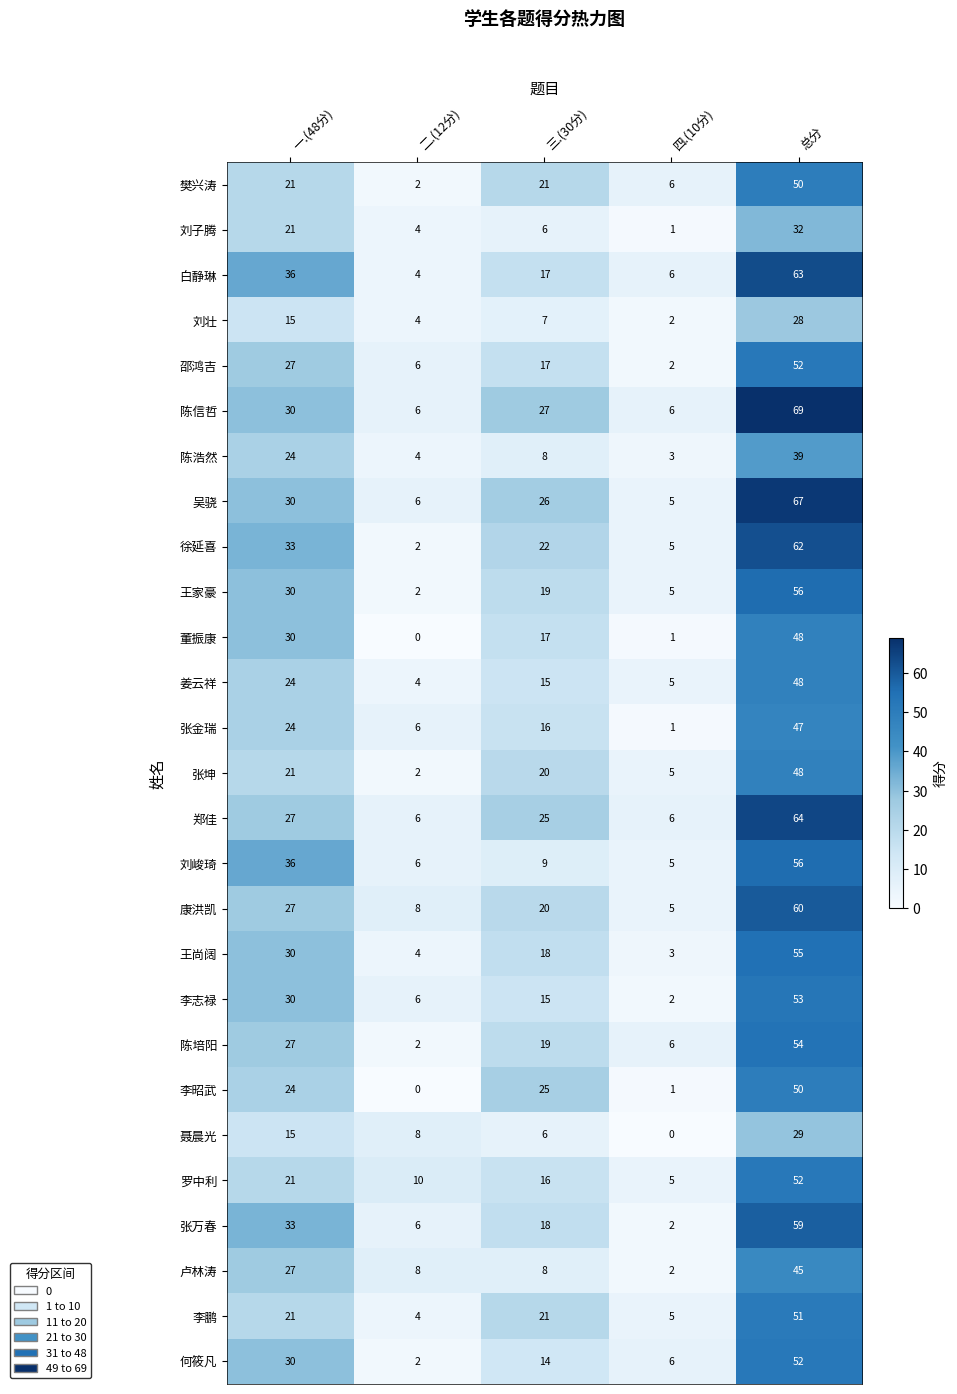

Which series changed the most between 二.(12分) and 三.(30分)?

李昭武